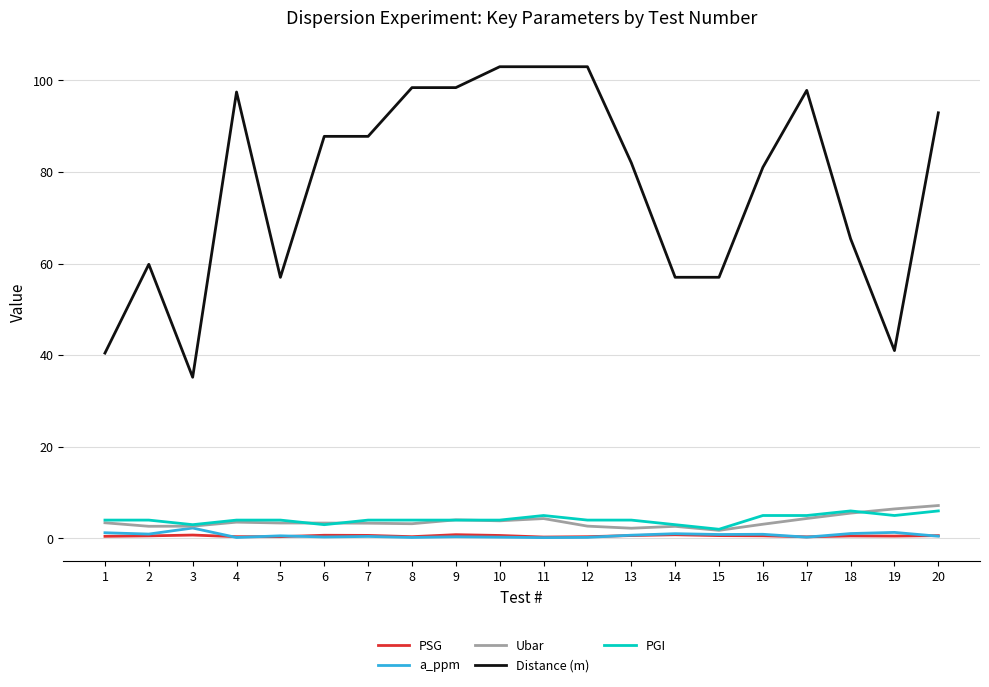

Between 2 and 8, which series saw the biggest shift?

Distance (m)